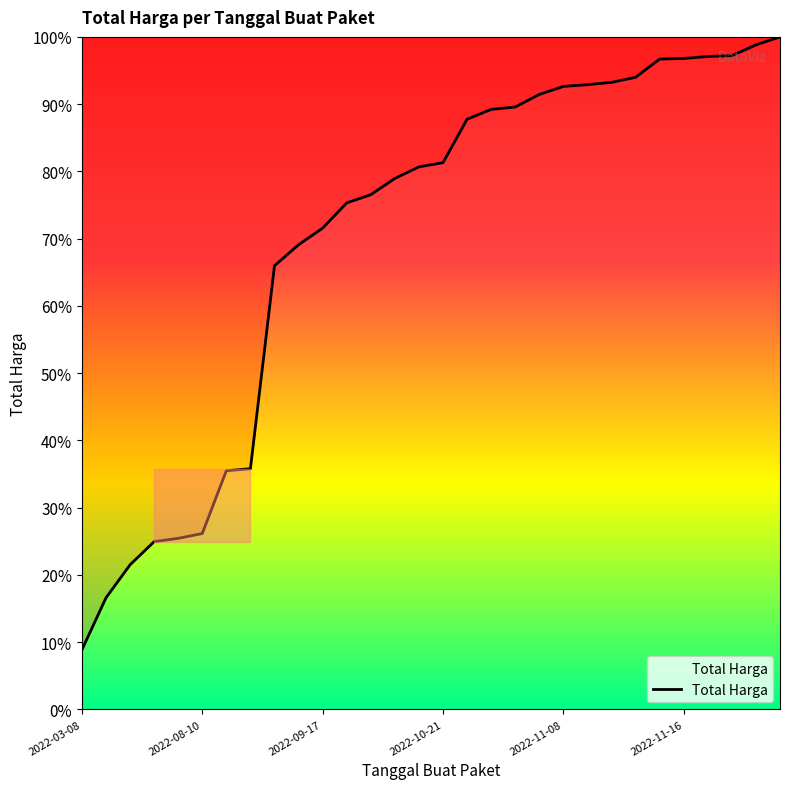

What is the difference between the maximum and minimum values?

91.1